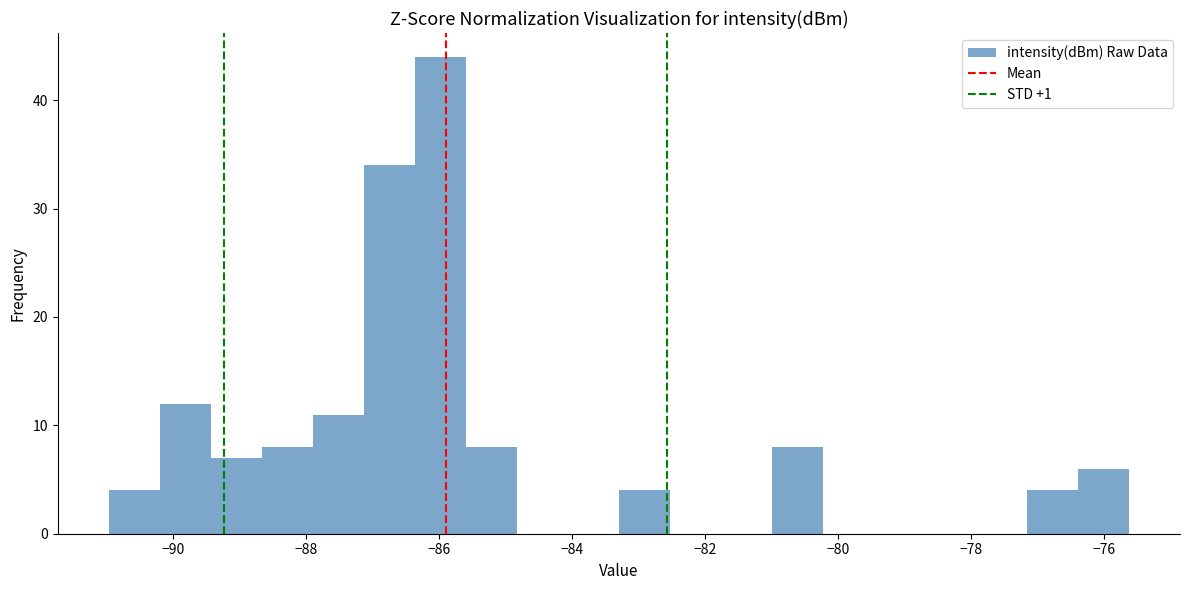

Read against the x-axis, roughly where is the centre of the tallest bar?

-86.0